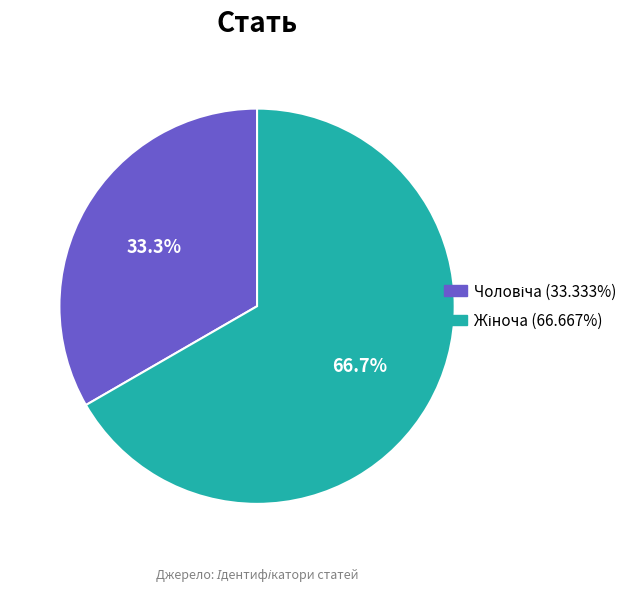

Does any single category account for the majority?

Yes